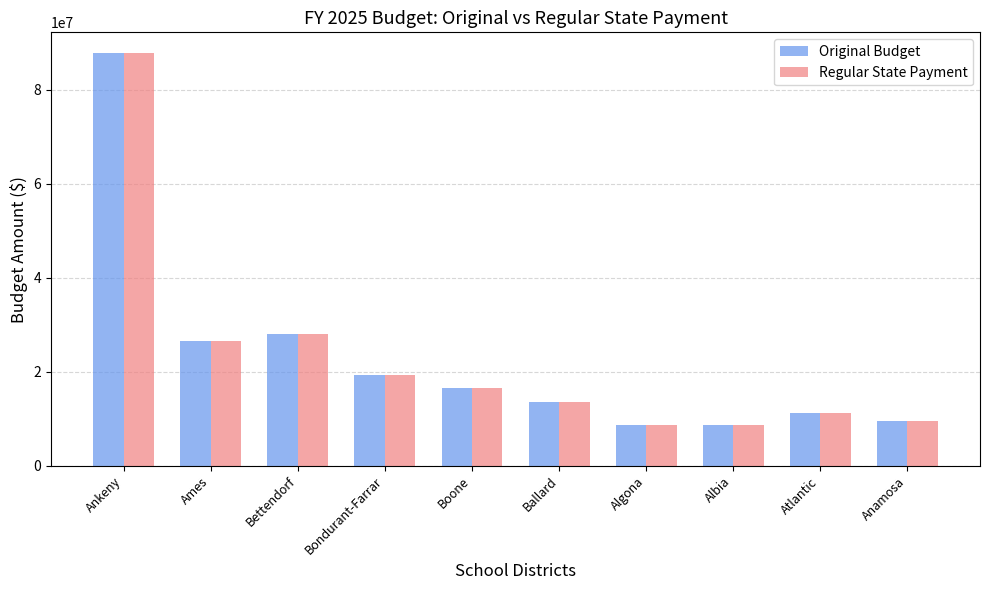

What is the difference between the Regular State Payment values at Bondurant-Farrar and Ballard?

5736153